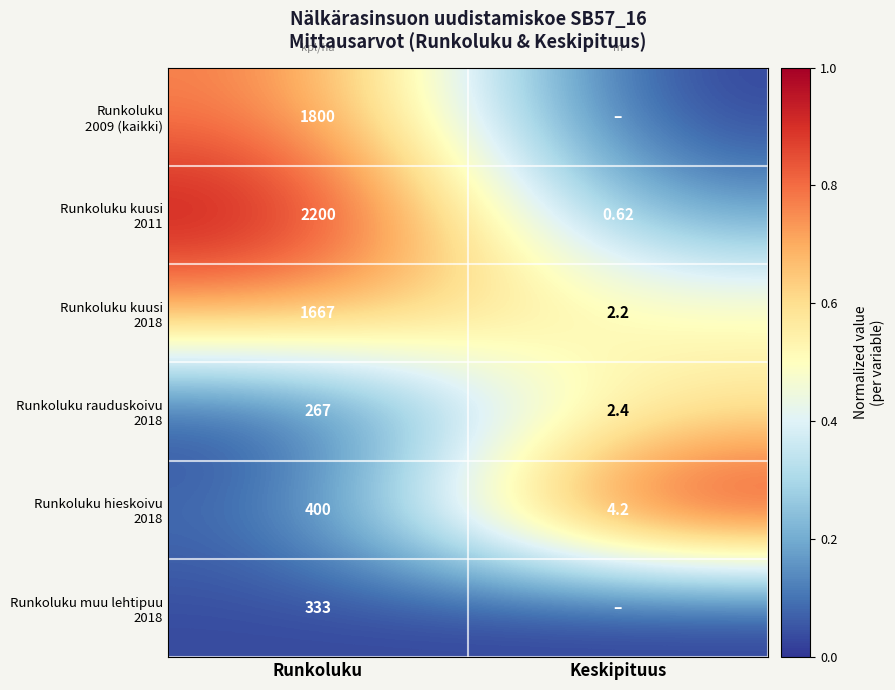

At how many categories does at least one series exceed 0?

2